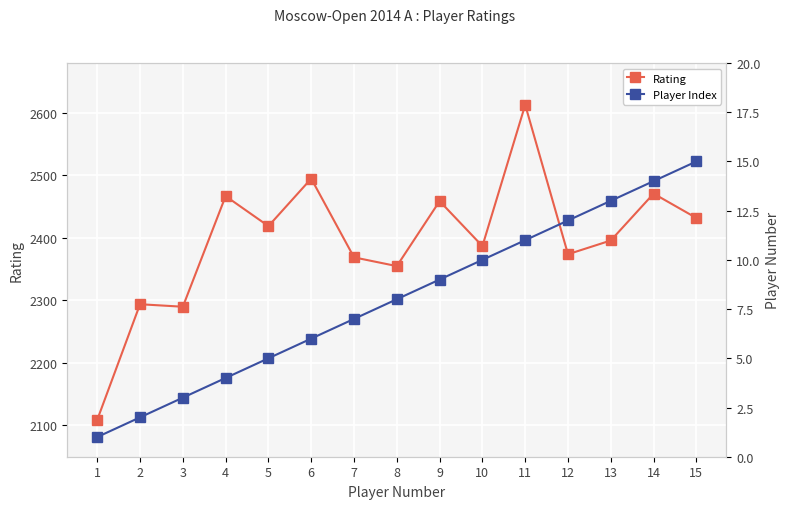

Where does the Rating series first go above 2396?

4